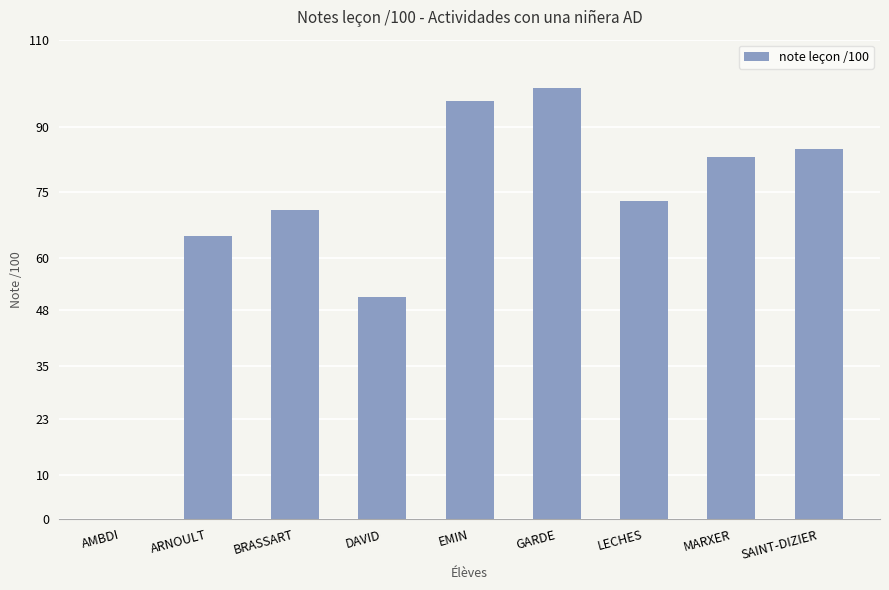

Read the value at EMIN.

96